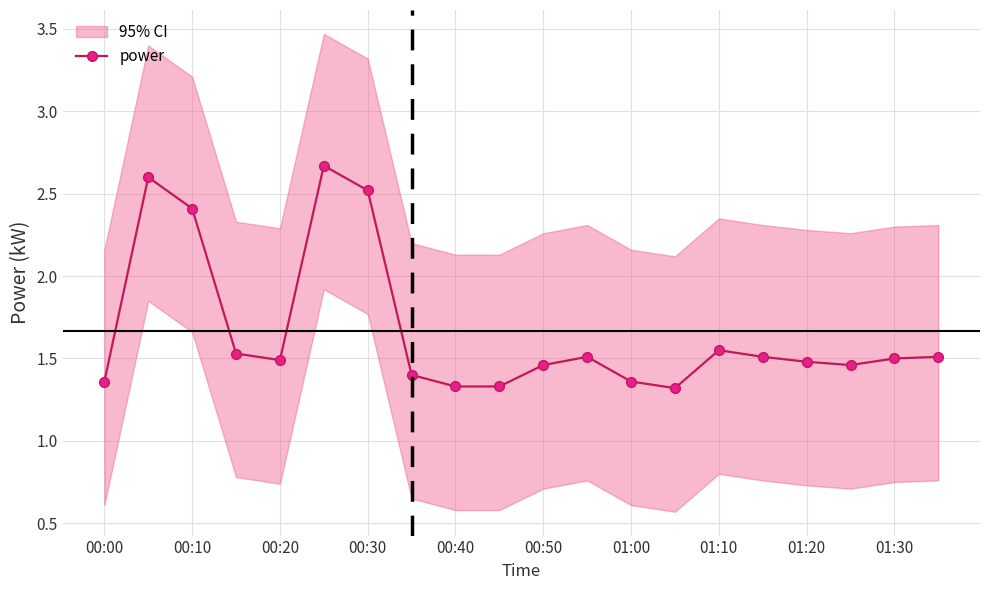

Is it true that power equals 0.5 at 01:10?

False